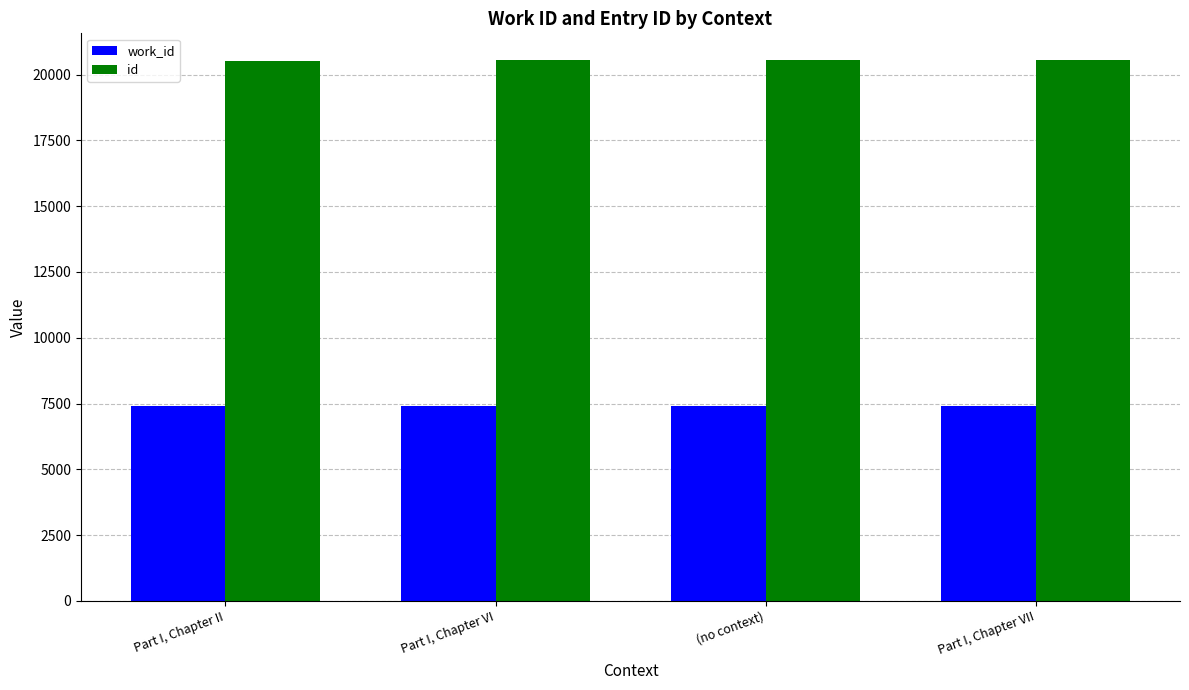

How many bars are there in total?

8